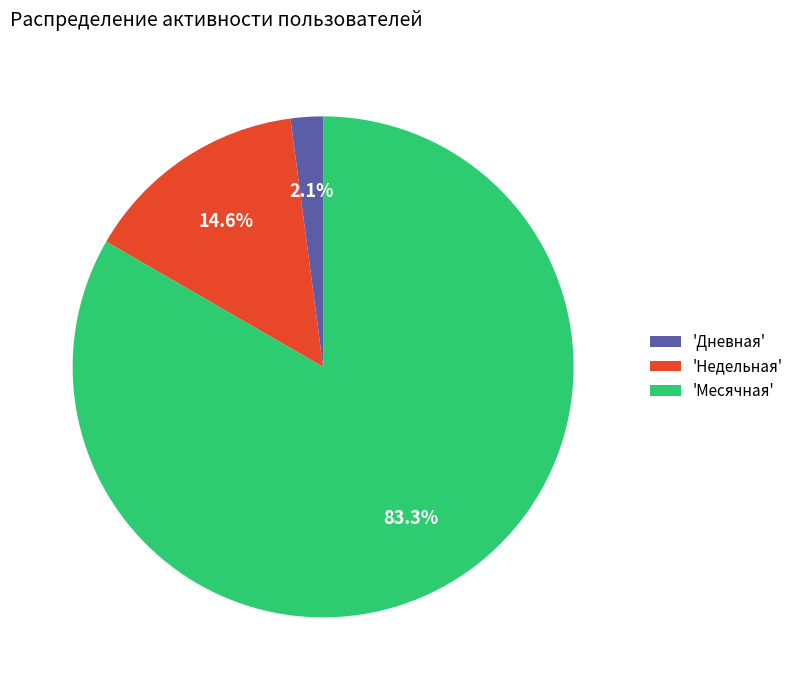

Combined, what portion of the pie is 'Дневная' and 'Недельная'?

16.7%